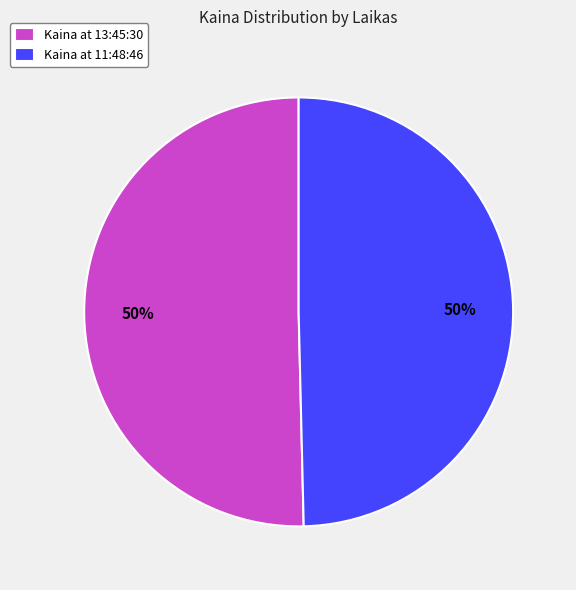

The Kaina at 13:45:30 slice represents 50% of the pie. True or false?

True